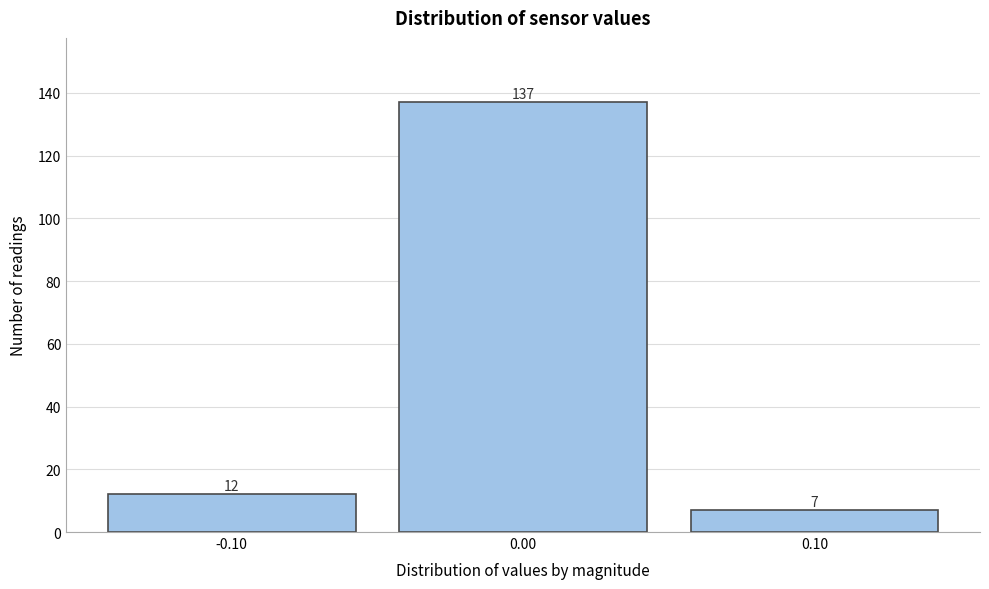

Reading left to right, transcribe this chart: for each bar, give the range it covers on the x-axis and its height.

-0.15 to -0.05: 12
-0.05 to 0.05: 137
0.05 to 0.15: 7